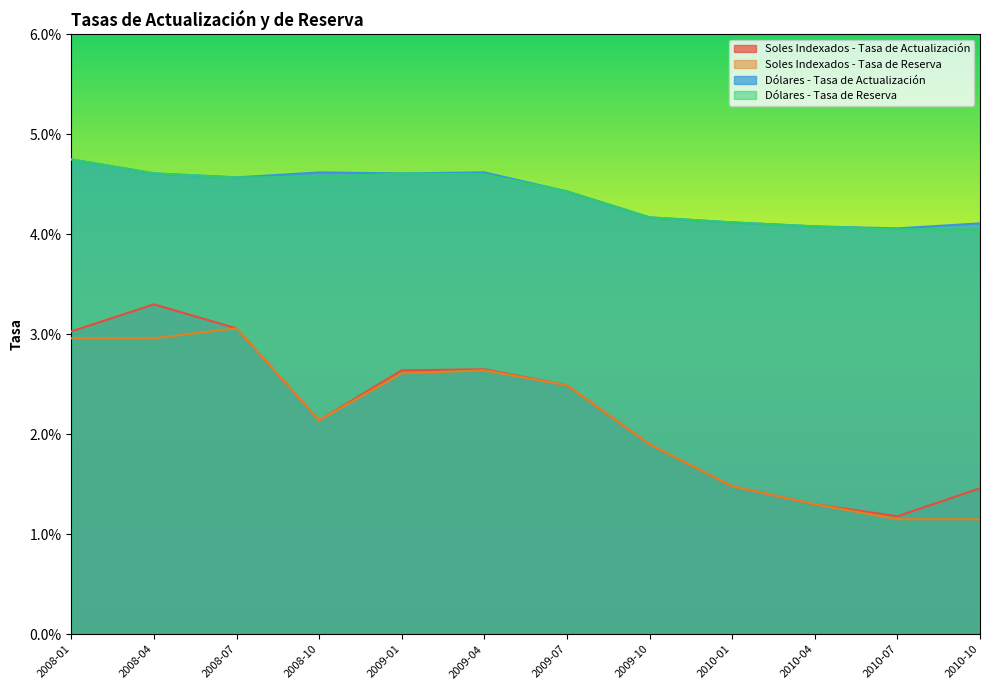

True or false: Soles Indexados - Tasa de Actualización and Soles Indexados - Tasa de Reserva intersect in this chart.

False